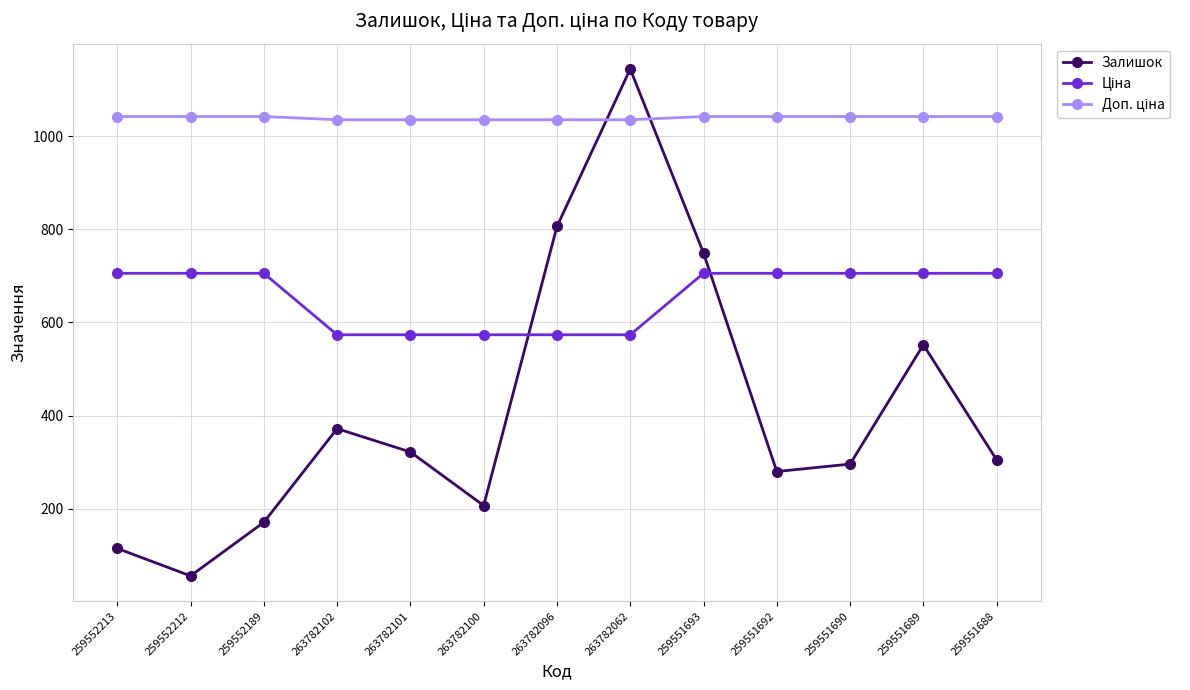

At which category does the chart reach its peak across all series?

263782062